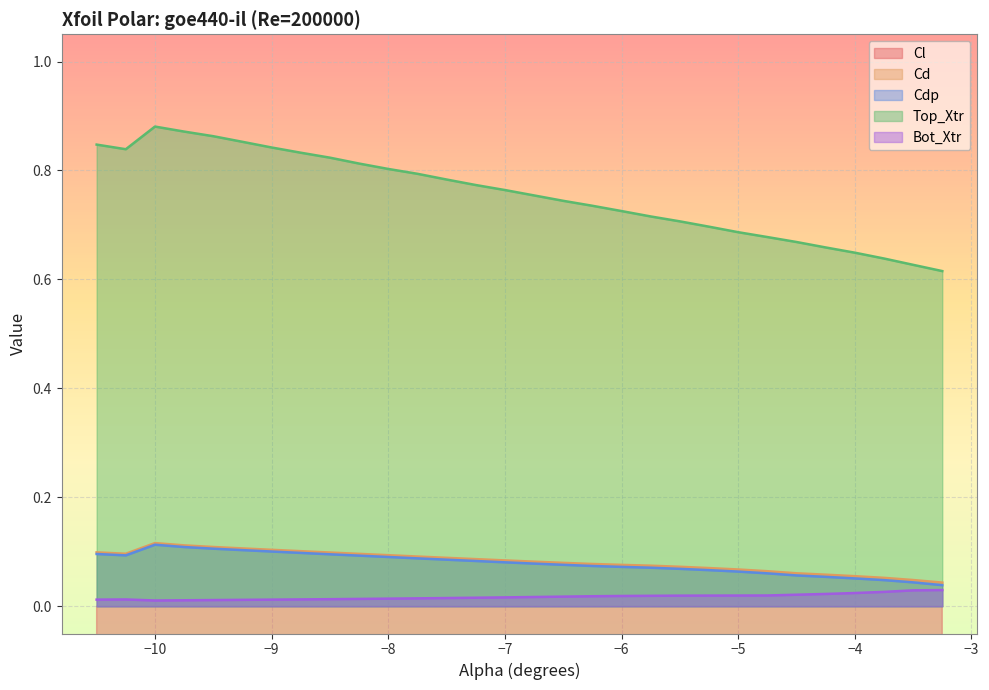

True or false: Bot_Xtr and Top_Xtr intersect in this chart.

False